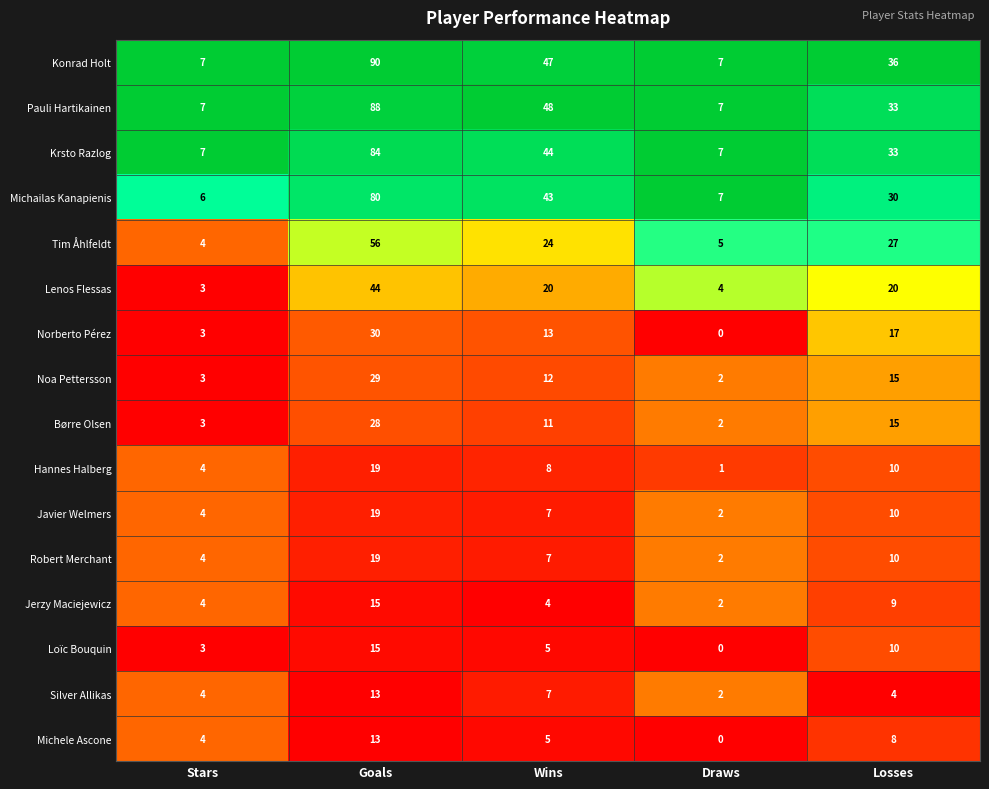

Which category has the highest value across all series?

Goals